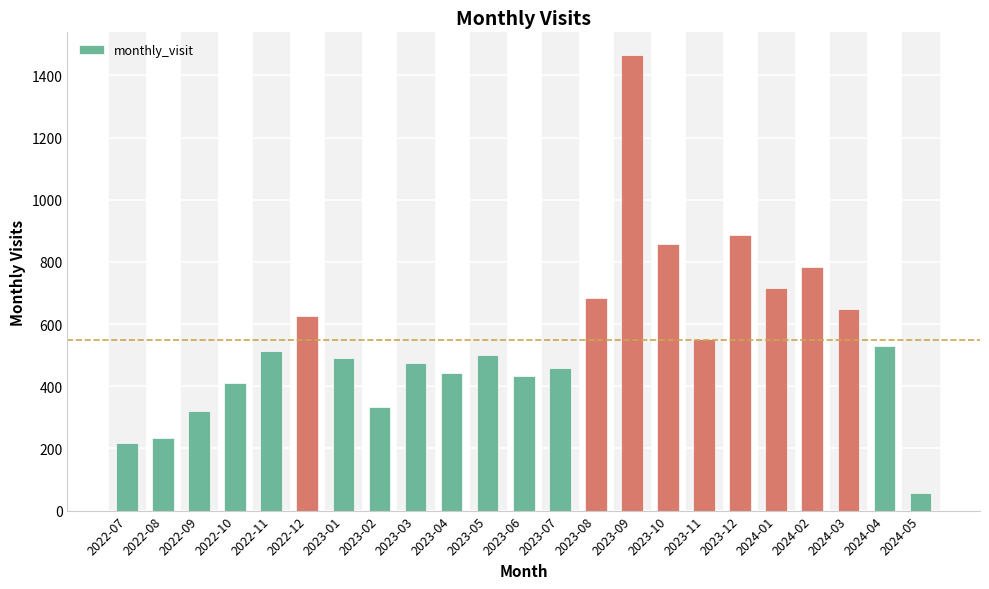

At which category does the chart reach its peak across all series?

2023-09